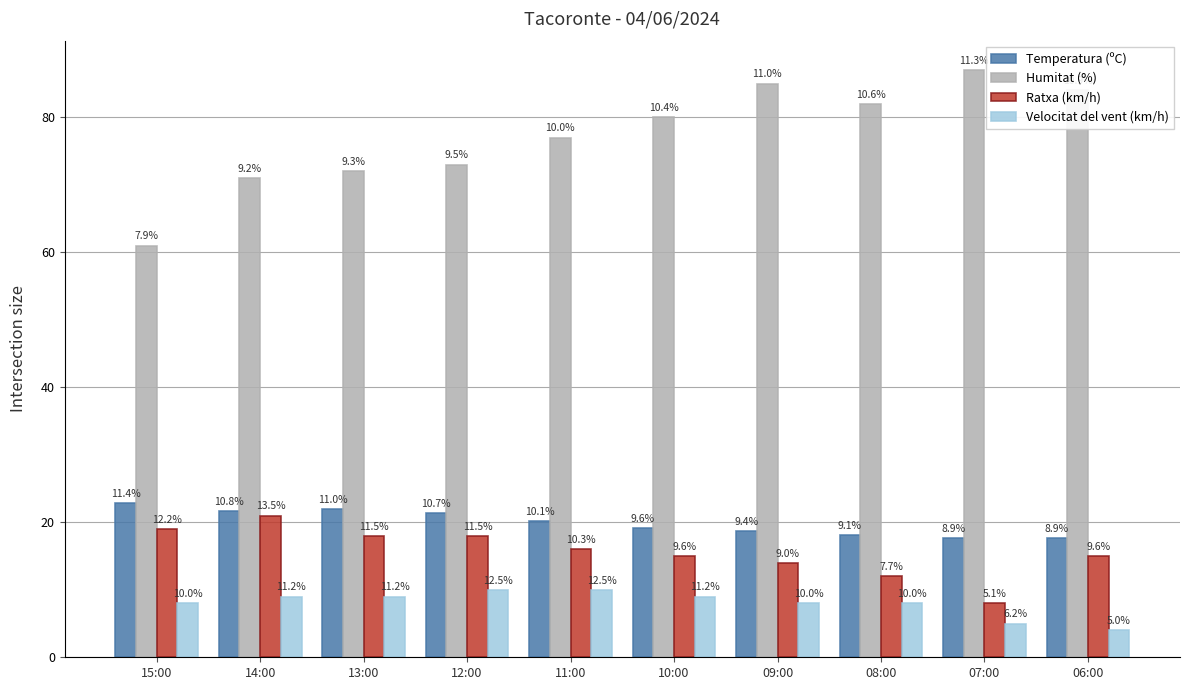

Reading right to left, list all the values displayed in this chart.

Temperatura (ºC): 06:00=17.7	07:00=17.7	08:00=18.1	09:00=18.7	10:00=19.1	11:00=20.2	12:00=21.4	13:00=21.9	14:00=21.6	15:00=22.8
Humitat (%): 06:00=84.0	07:00=87.0	08:00=82.0	09:00=85.0	10:00=80.0	11:00=77.0	12:00=73.0	13:00=72.0	14:00=71.0	15:00=61.0
Ratxa (km/h): 06:00=15.0	07:00=8.0	08:00=12.0	09:00=14.0	10:00=15.0	11:00=16.0	12:00=18.0	13:00=18.0	14:00=21.0	15:00=19.0
Velocitat del vent (km/h): 06:00=4.0	07:00=5.0	08:00=8.0	09:00=8.0	10:00=9.0	11:00=10.0	12:00=10.0	13:00=9.0	14:00=9.0	15:00=8.0